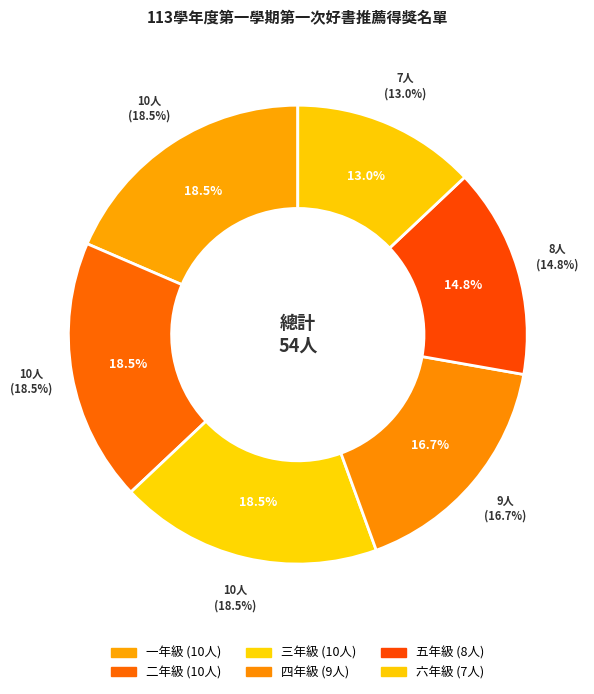

Count the number of slices in the pie.

6